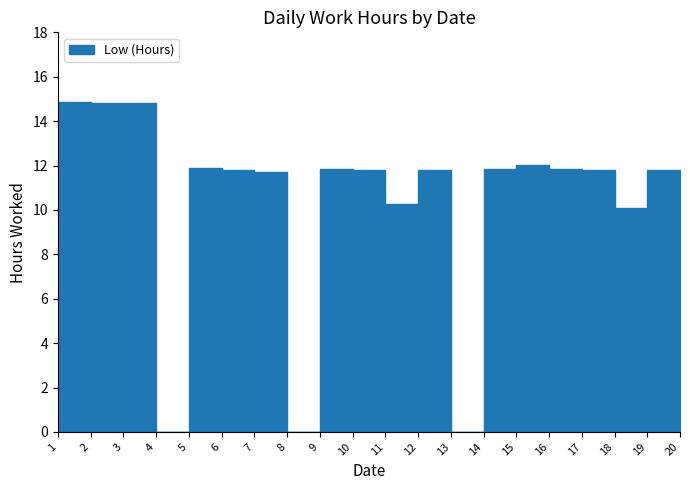

Which category has the highest value across all series?

1